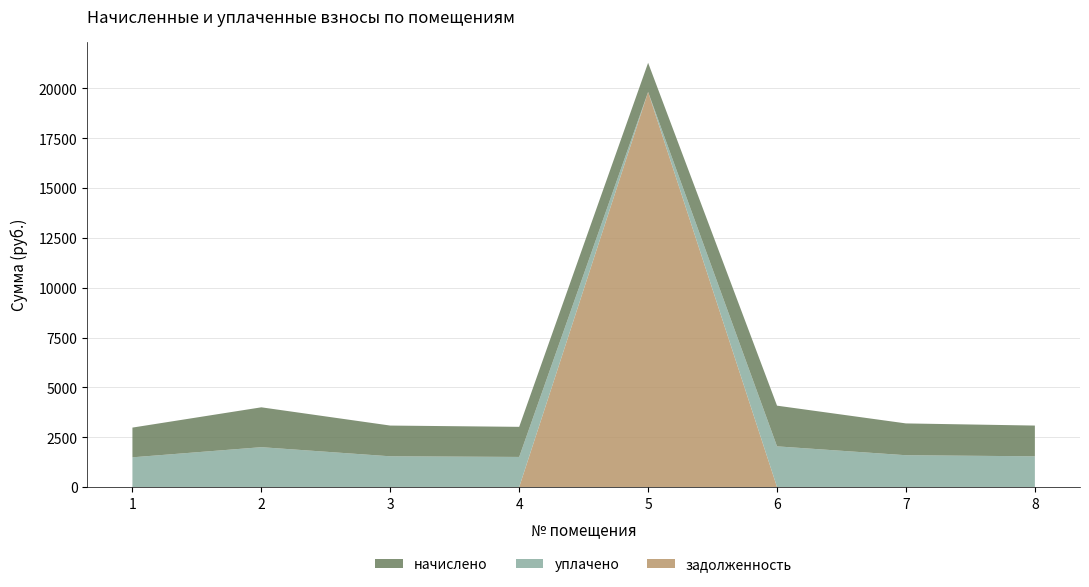

Reading left to right, what are all the values shown in this chart?

начислено: 1=1491.4	2=2000.2	3=1542.3	4=1510.5	5=1462.8	6=2041.6	7=1596.4	8=1542.3
уплачено: 1=1491.4	2=2000.2	3=1542.3	4=1510.5	5=0.0	6=2041.6	7=1596.4	8=1542.3
задолженность: 1=0.0	2=0.0	3=0.0	4=0.0	5=19825.4	6=0.0	7=0.0	8=0.0